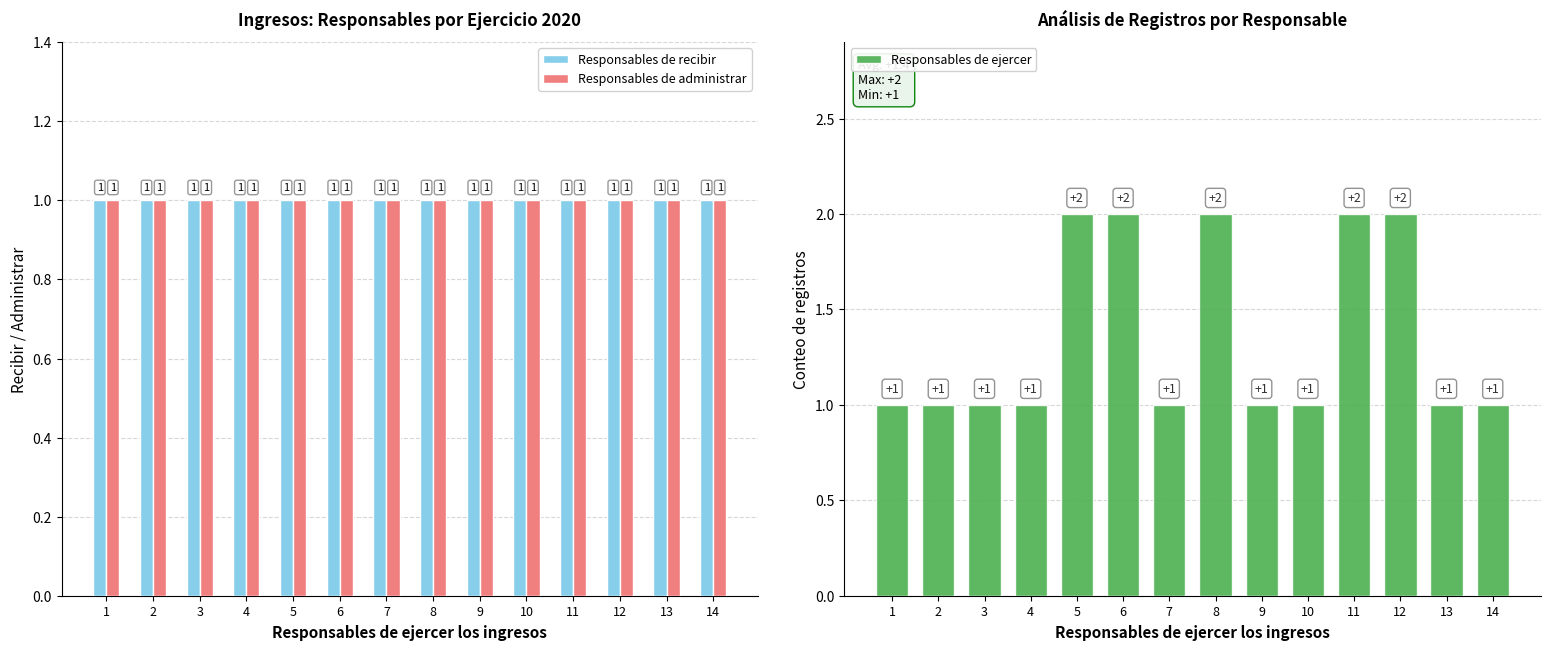

The value of Responsables de recibir at 3 is 1. True or false?

True